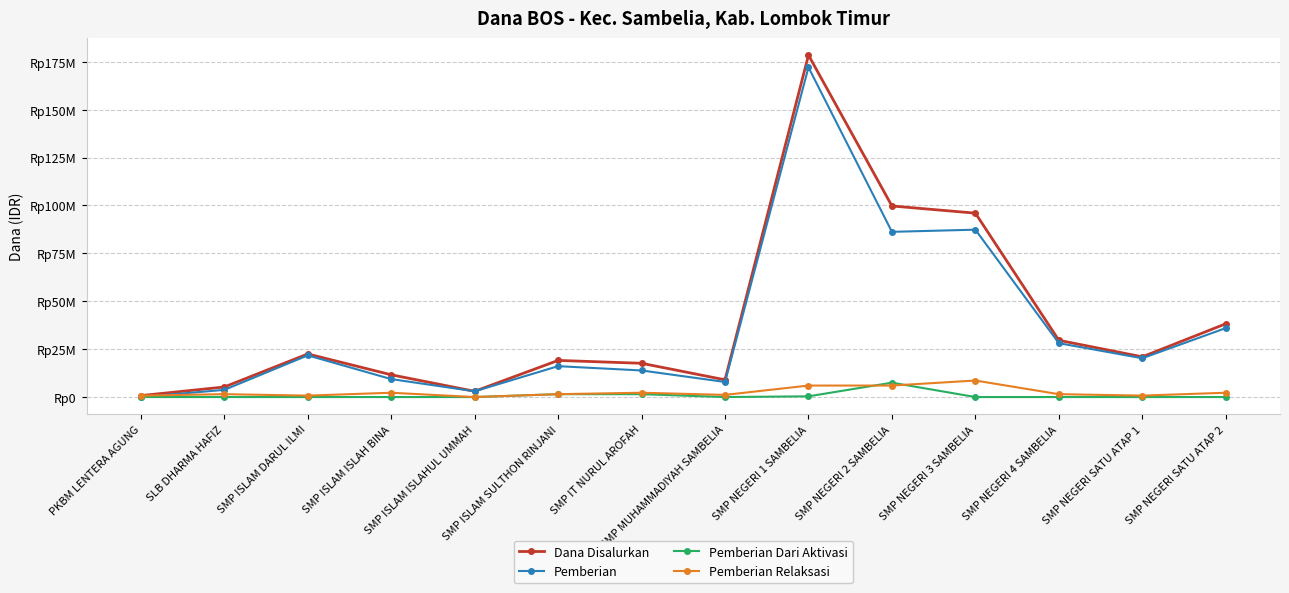

Between SMP ISLAM SULTHON RINJANI and SMP NEGERI 3 SAMBELIA, which is larger?

SMP NEGERI 3 SAMBELIA